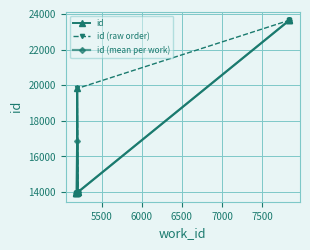

The value at 5185 is 13946. True or false?

True